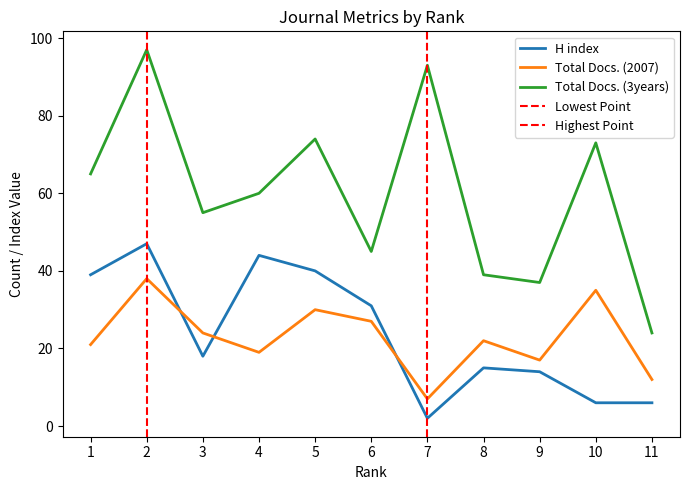

Is the value of Total Docs. (3years) at 9 greater than the value of Total Docs. (2007) at 2?

No